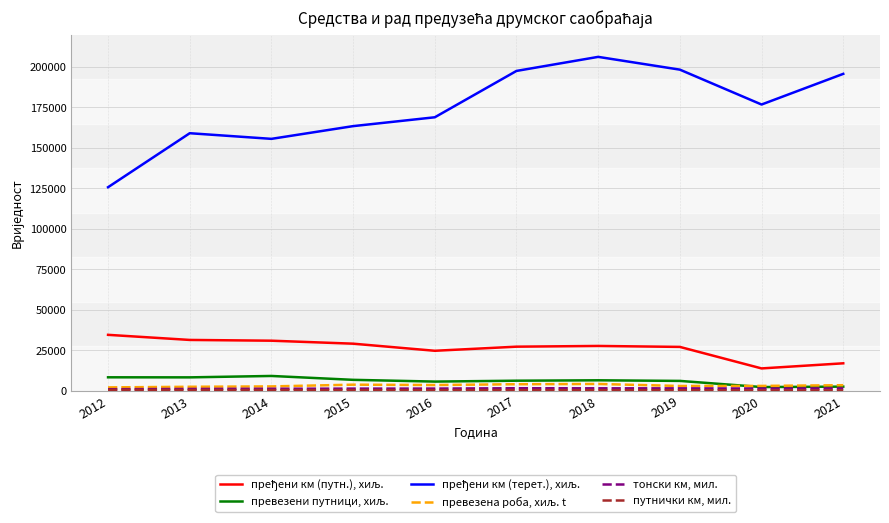

Reading right to left, list all the values displayed in this chart.

пређени км (путн.), хиљ.: 16947	13787	27081	27670	27222	24687	29073	30914	31386	34538
превезени путници, хиљ.: 2533	2276	6074	6451	6203	5656	6736	9133	8264	8300
пређени км (терет.), хиљ.: 195774	176829	198378	206269	197588	168950	163481	155617	159101	125742
превезена роба, хиљ. t: 3420	2982	2940	4184	4020	3522	3747	2665	2444	2063
тонски км, мил.: 1466	1346	1477	1505	1545	1341	1318	1223	1101	942
путнички км, мил.: 236	176	342	372	418	385	405	432	457	563